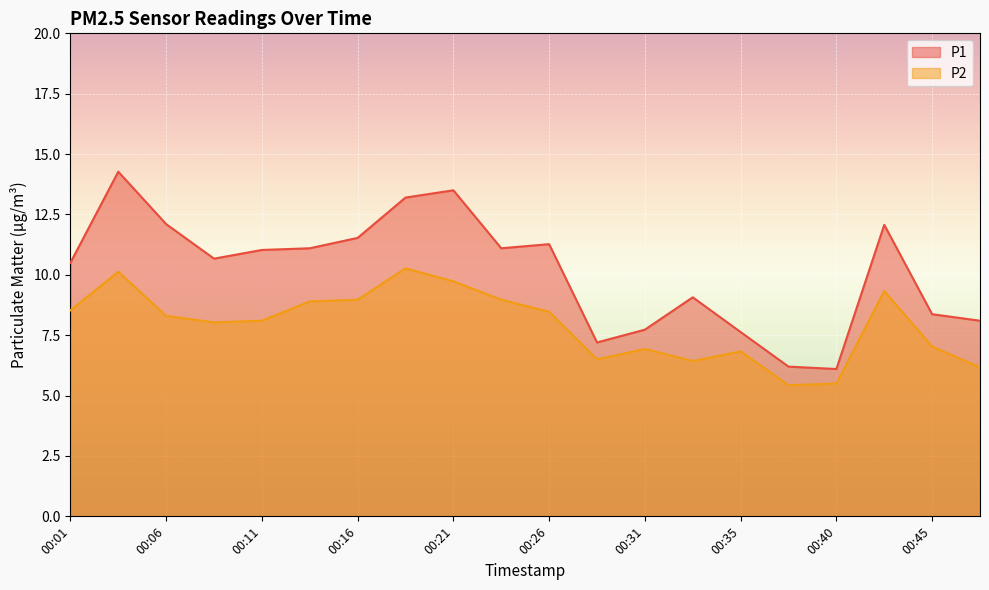

The value of P1 at 00:38 is 8.5. True or false?

False